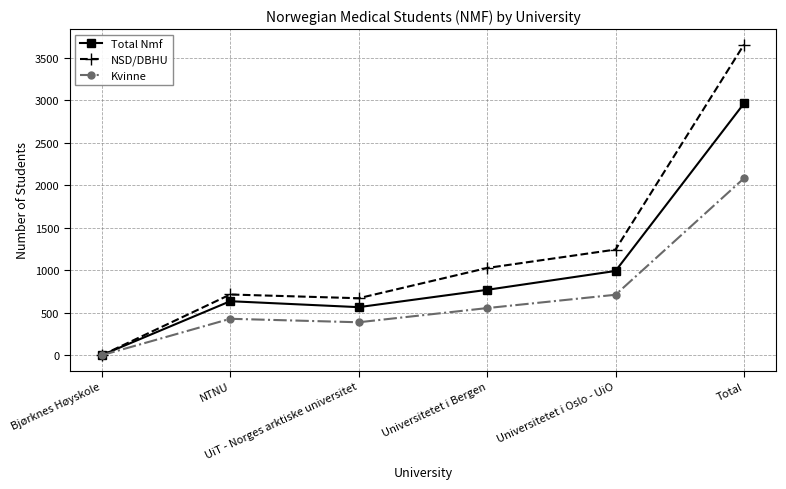

What position from the right is Universitetet i Oslo - UiO?

2